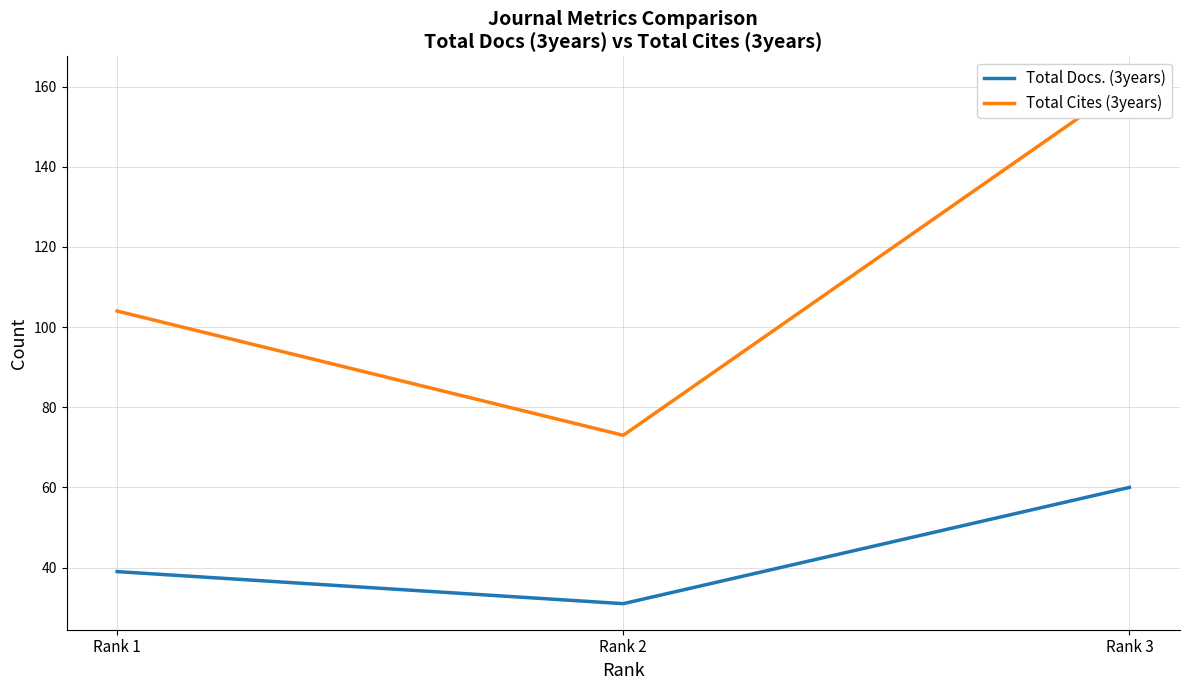

Which category has the lowest value in the Total Cites (3years) series?

Rank 2